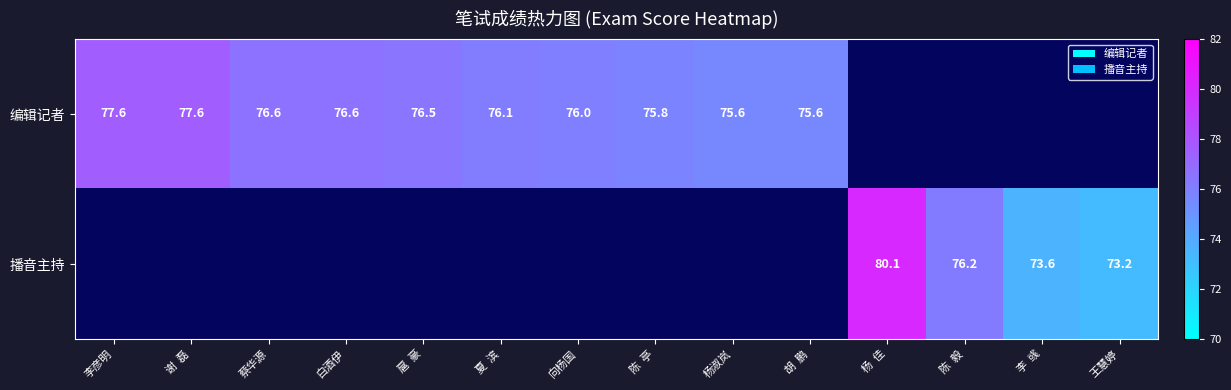

Is it true that 播音主持 equals 76.2 at 陈  毅?

True